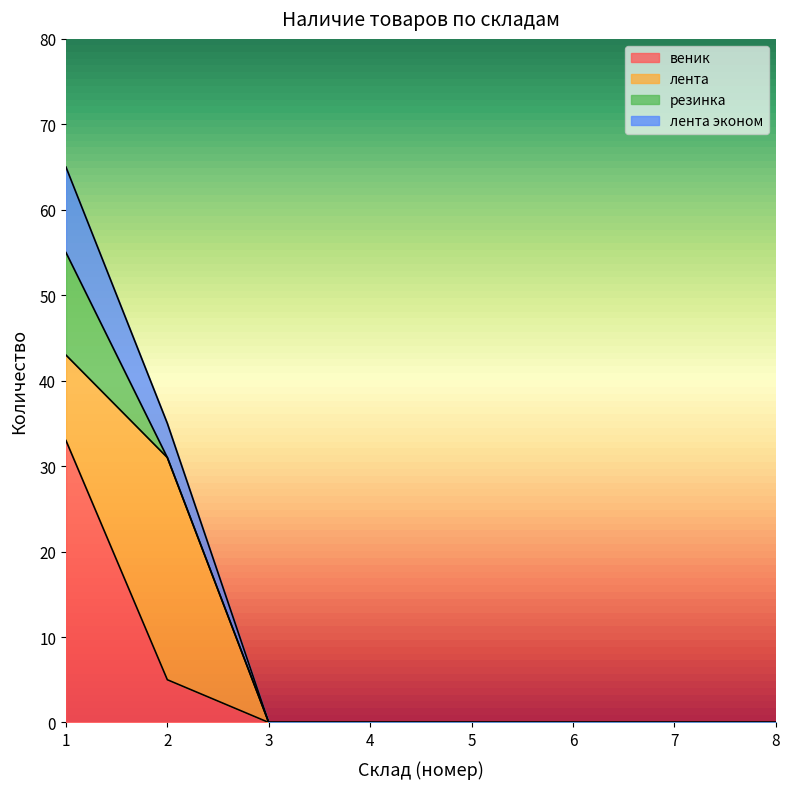

Is the value of лента эконом at 1 greater than the value of веник at 8?

Yes